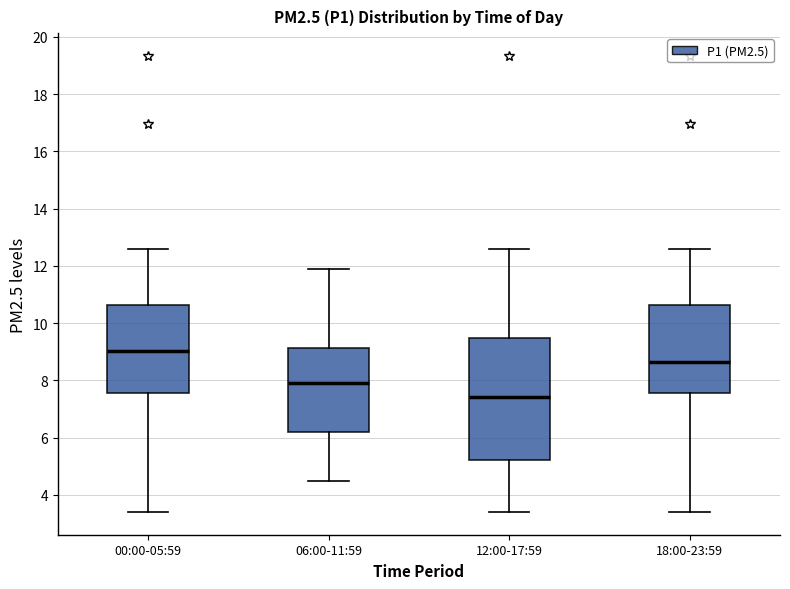

Which box's median line is the highest?

00:00-05:59